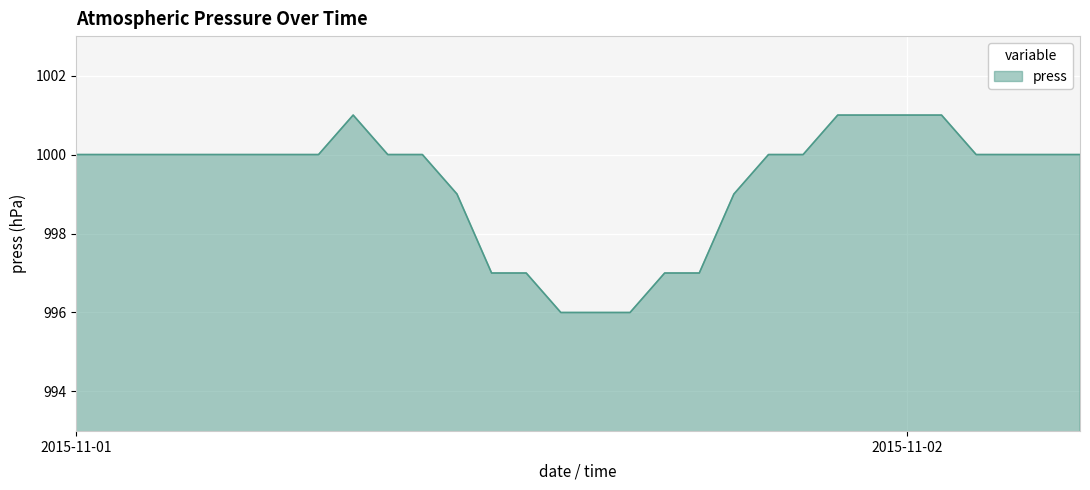

What is the minimum value shown in the chart?

996